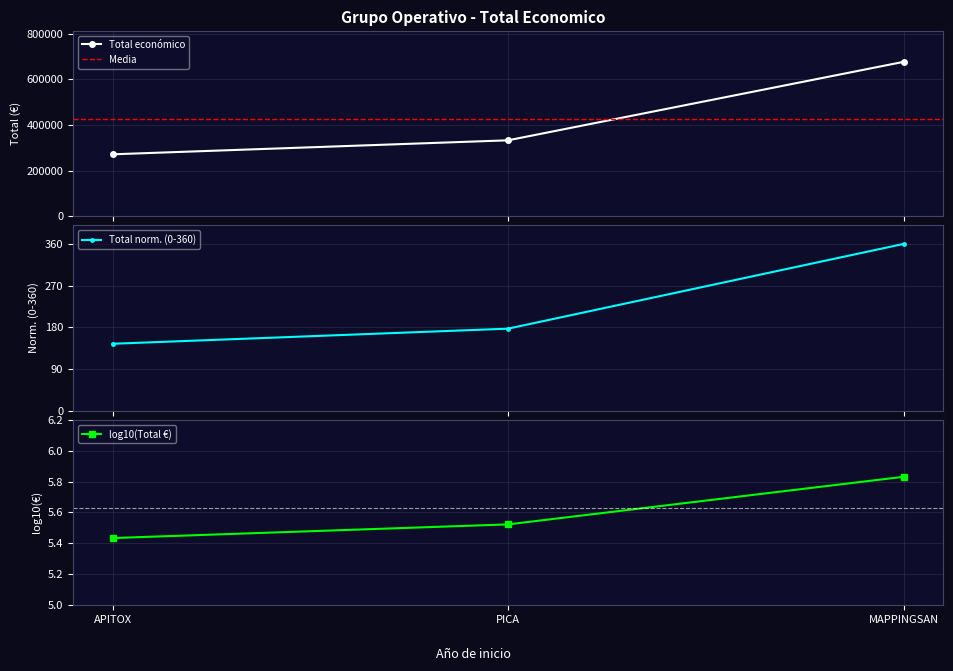

Reading right to left, transcribe all the data shown in this chart.

MAPPINGSAN=677425	PICA=333001	APITOX=271552